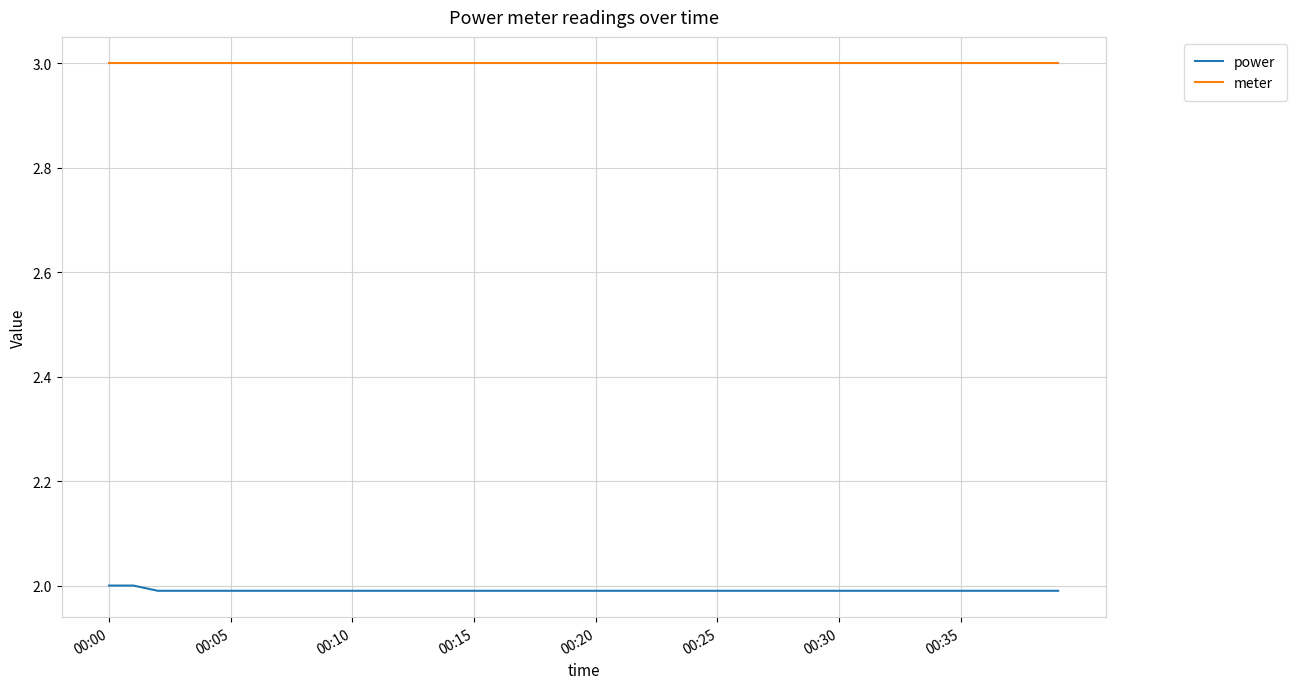

Reading left to right, what are all the values shown in this chart?

power: 2.0	2.0	2.0	2.0	2.0	2.0	2.0	2.0	2.0	2.0	2.0	2.0	2.0	2.0	2.0	2.0	2.0	2.0	2.0	2.0	2.0	2.0	2.0	2.0	2.0	2.0	2.0	2.0	2.0	2.0	2.0	2.0	2.0	2.0	2.0	2.0	2.0	2.0	2.0	2.0
meter: 3.0	3.0	3.0	3.0	3.0	3.0	3.0	3.0	3.0	3.0	3.0	3.0	3.0	3.0	3.0	3.0	3.0	3.0	3.0	3.0	3.0	3.0	3.0	3.0	3.0	3.0	3.0	3.0	3.0	3.0	3.0	3.0	3.0	3.0	3.0	3.0	3.0	3.0	3.0	3.0